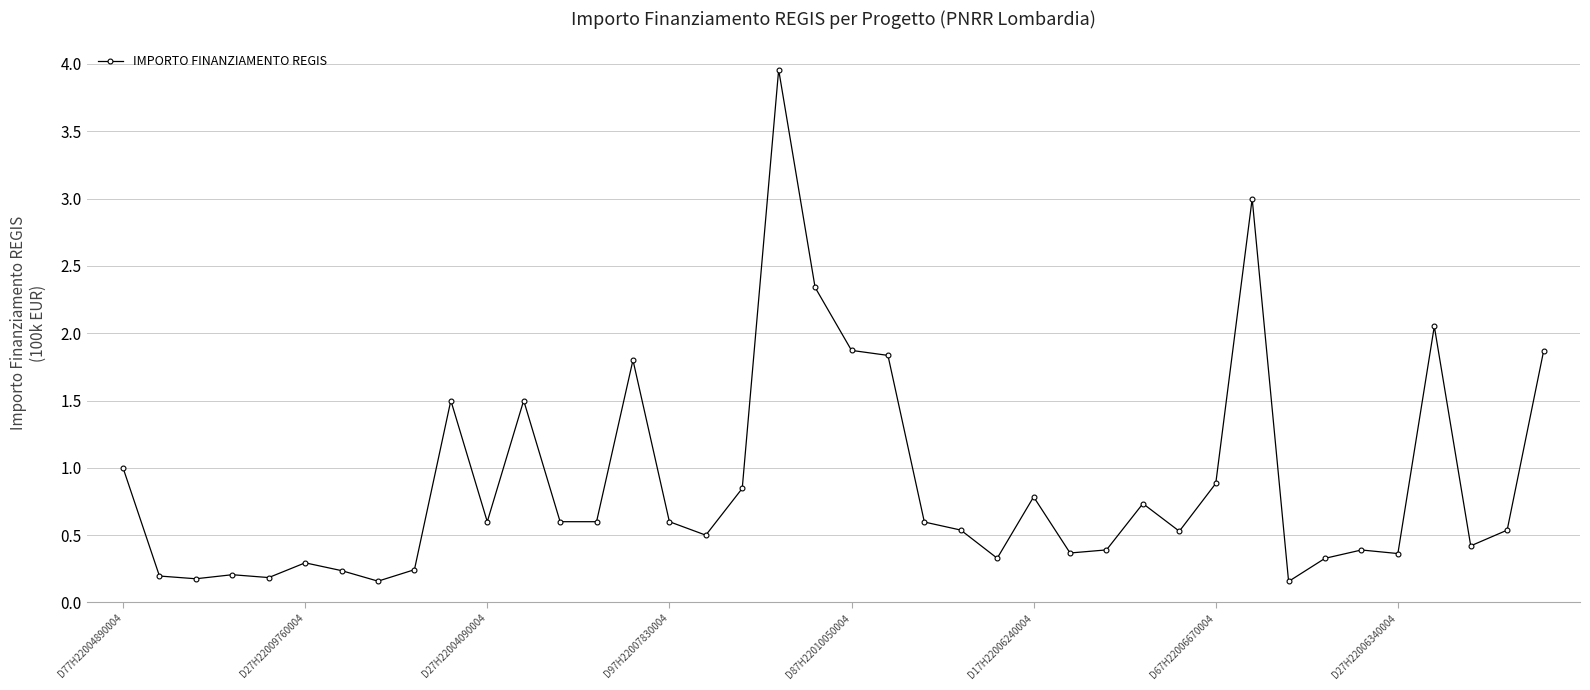

What is the sum of all values?

35.5